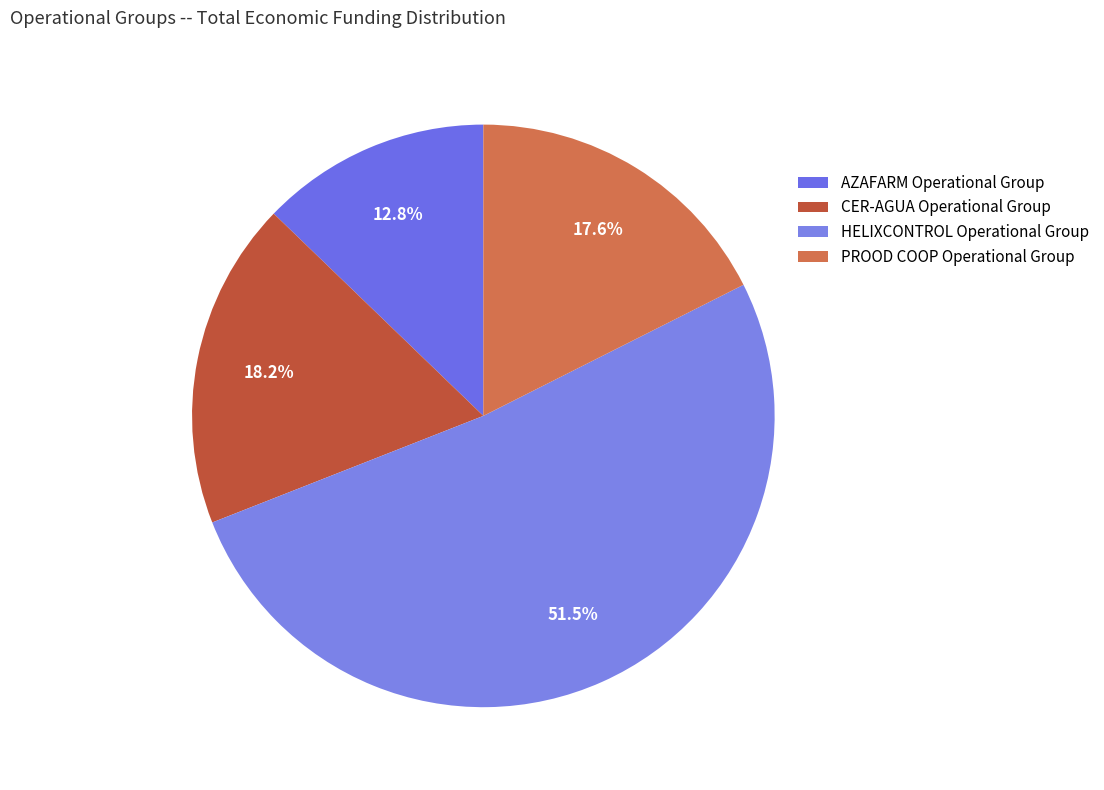

How many segments does this pie chart have?

4